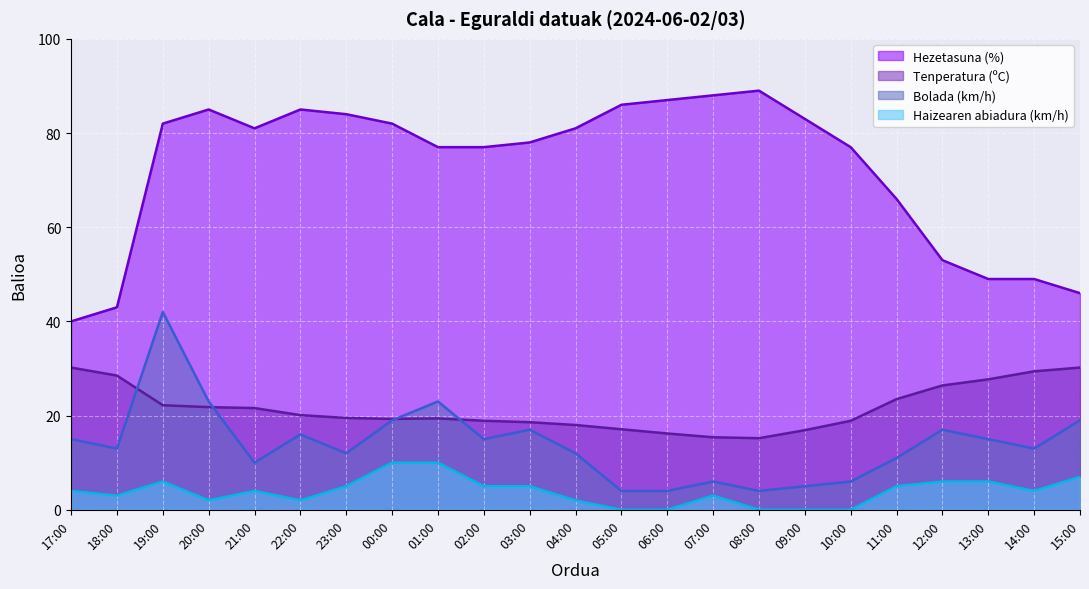

At which category is the sum across all series the highest?

19:00